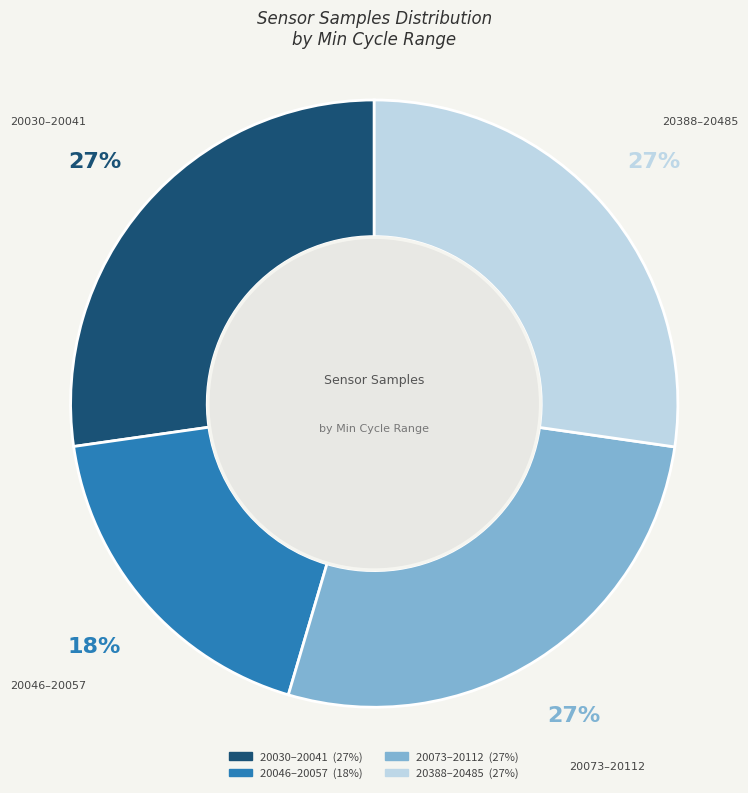

How many slices are in this pie chart?

4